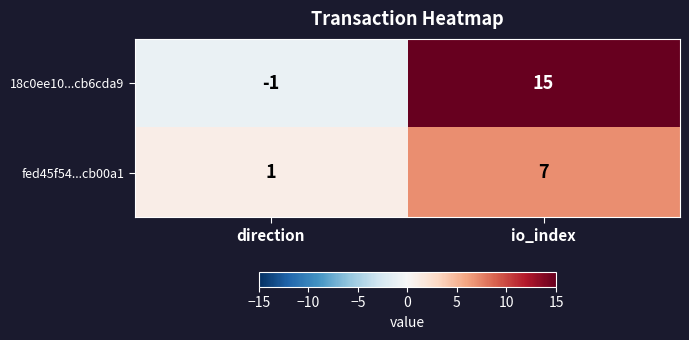

How many data points in fed45f54...cb00a1 are less than 7?

1